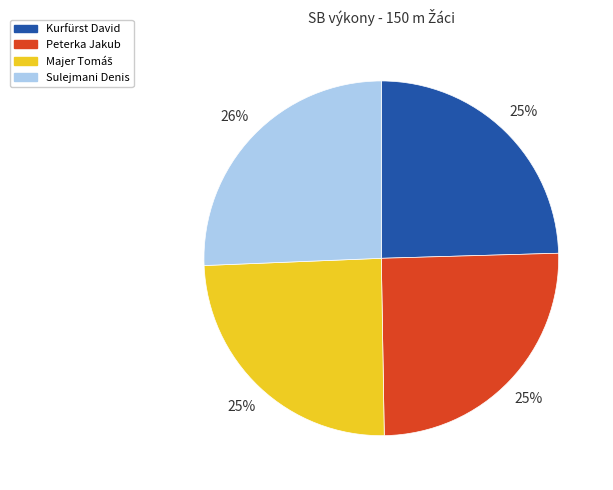

Do Sulejmani Denis and Peterka Jakub together represent more than half of the pie?

Yes